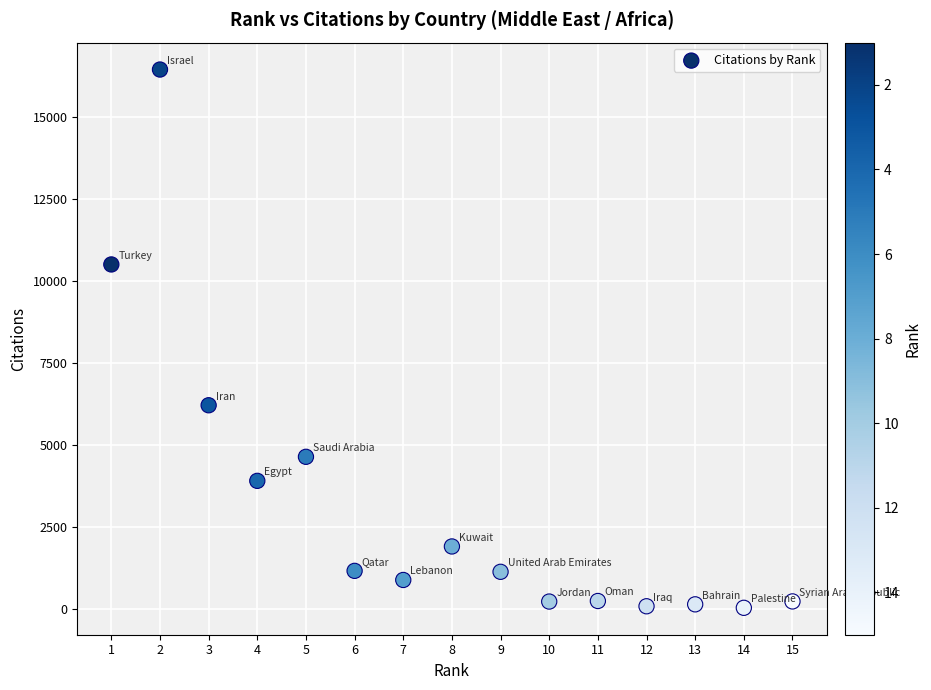

What Y value in the scatter plot is closest to 8240?

6207